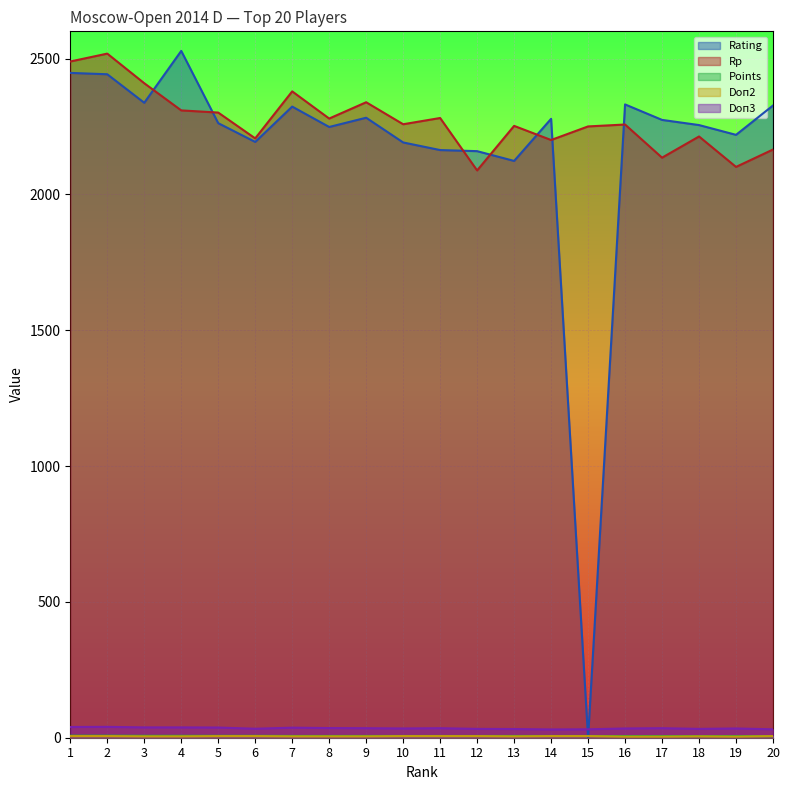

What is the average value of the Rating series?

2169.1